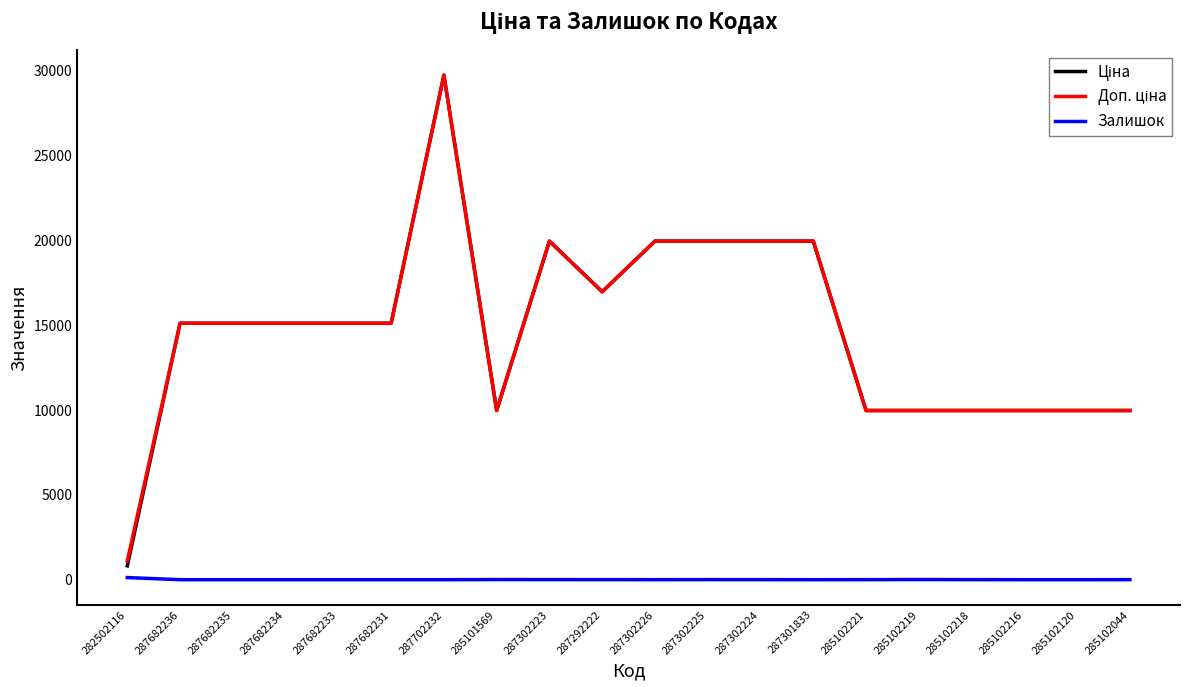

What is the total value across all series at 285102218?

19953.0